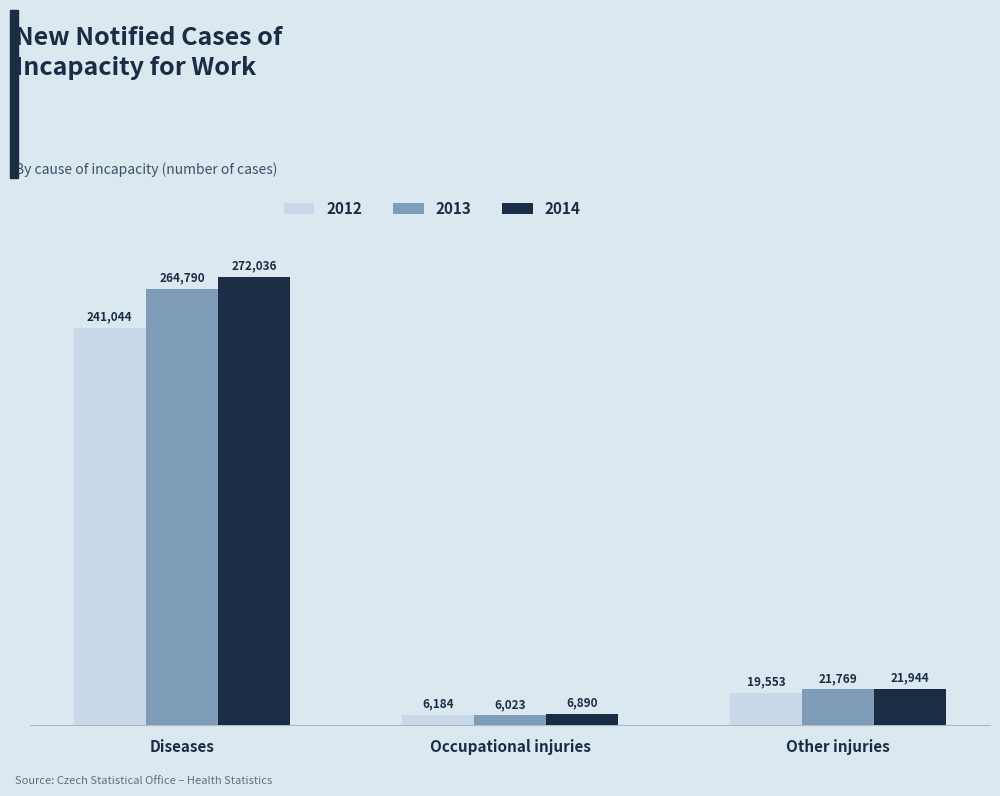

The 2013 series shows 6023 at Occupational injuries. True or false?

True